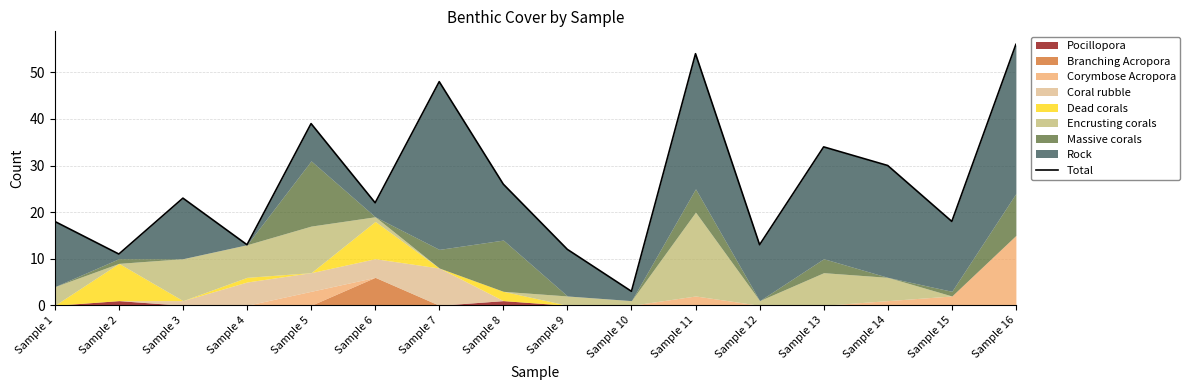

True or false: the data shows 16 at Sample 2.

False